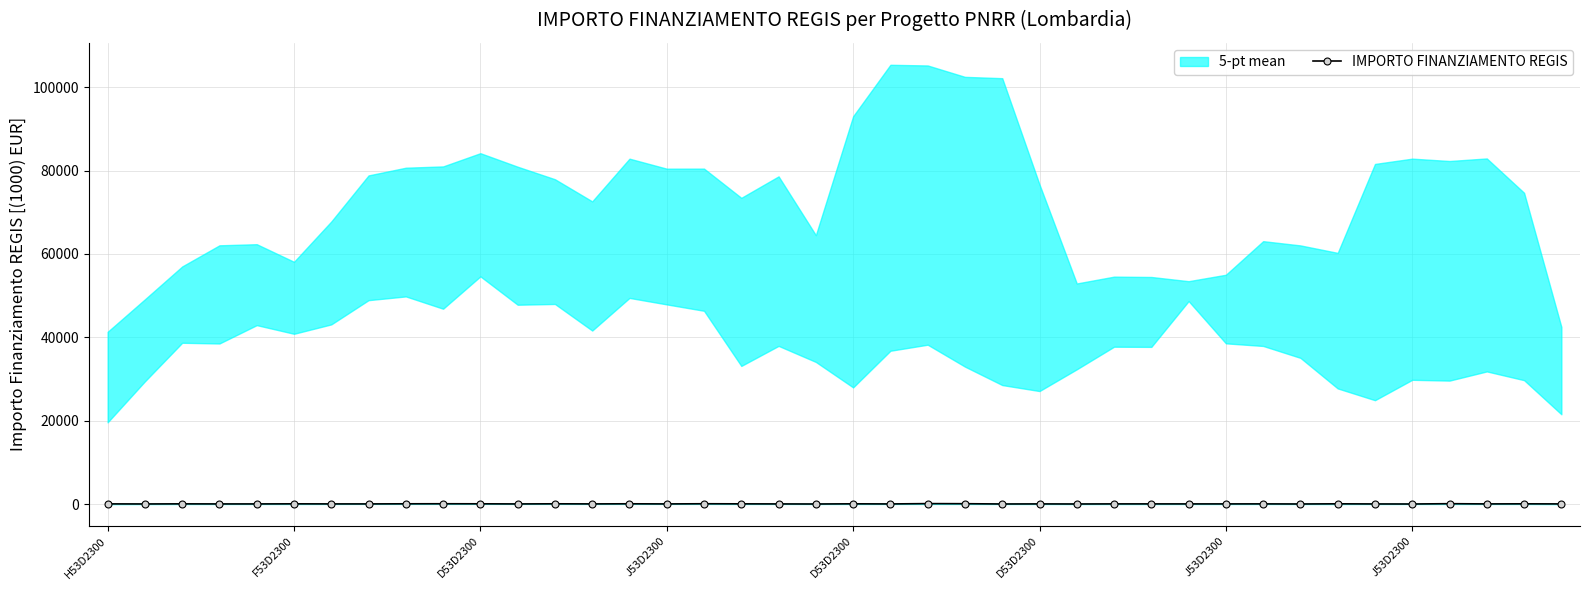

What is the difference between the second highest and second lowest values?

73.5